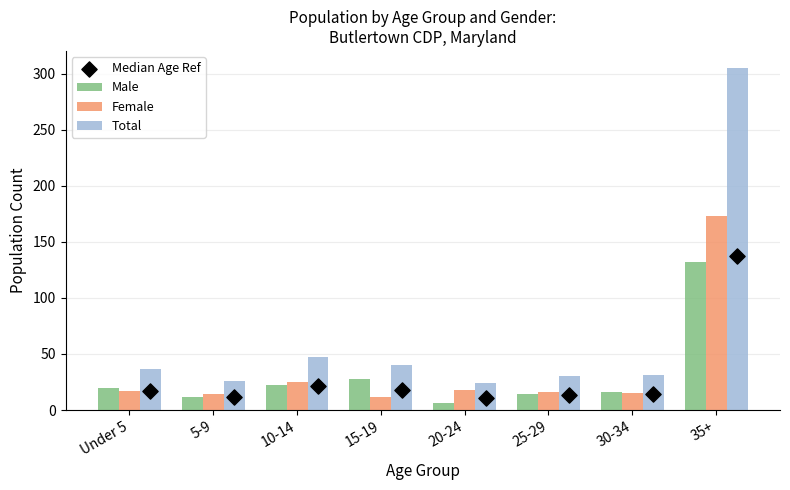

Which series has the largest Y range (max minus min)?

Total